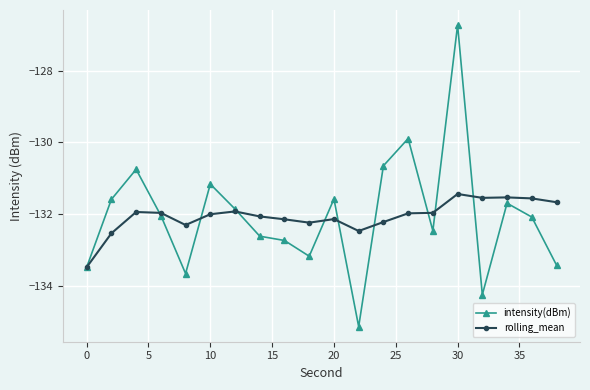

What is the greatest value displayed?

-126.7